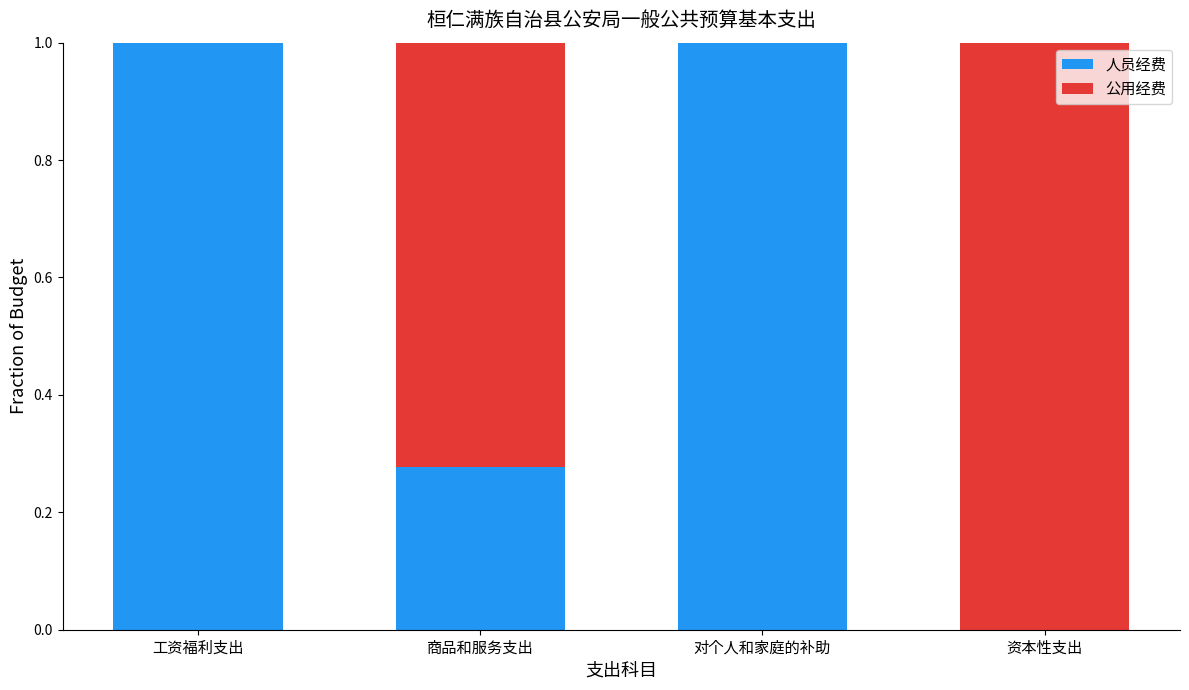

What value does the 人员经费 series have at 工资福利支出?

1.0